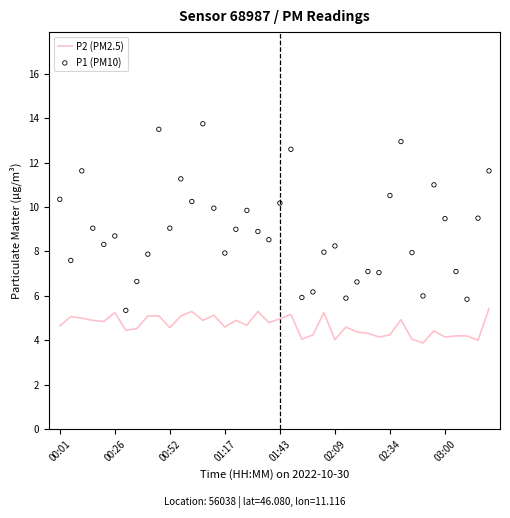

What is the minimum value for P2 (PM2.5)?

3.9